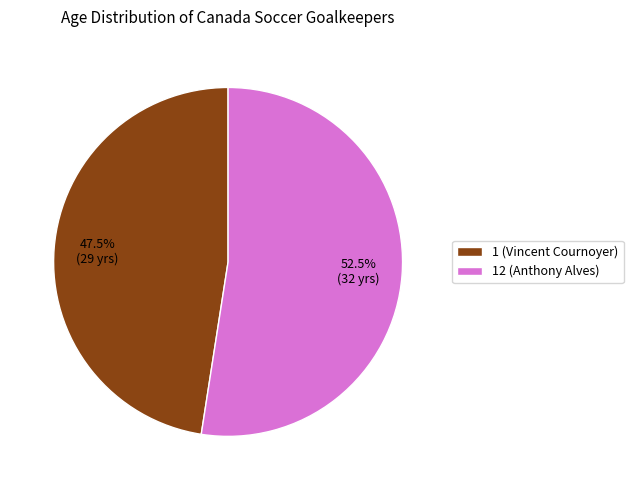

Does any single category account for the majority?

Yes